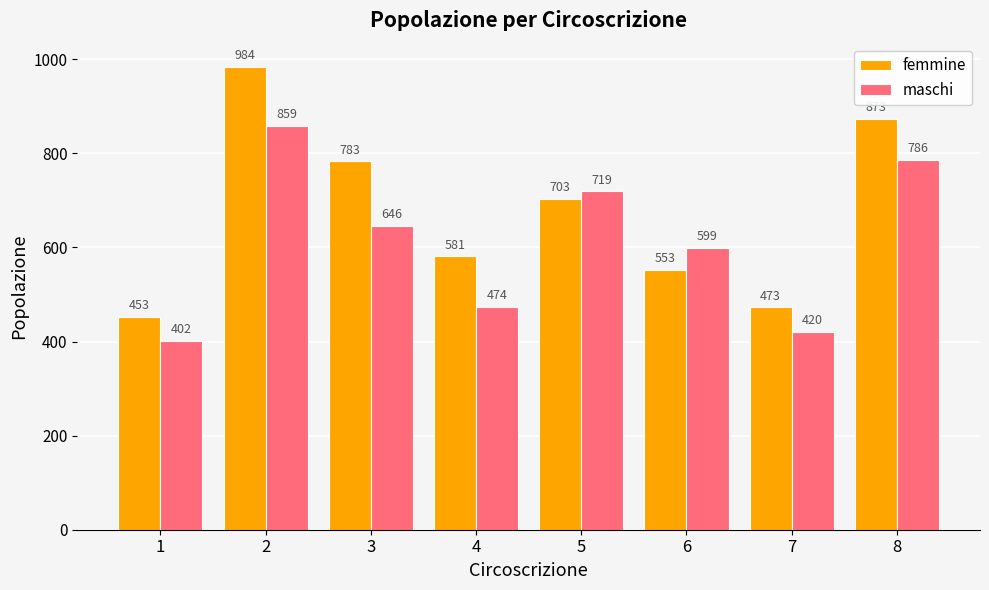

Rank the series by their maximum value, from highest to lowest.

femmine, maschi